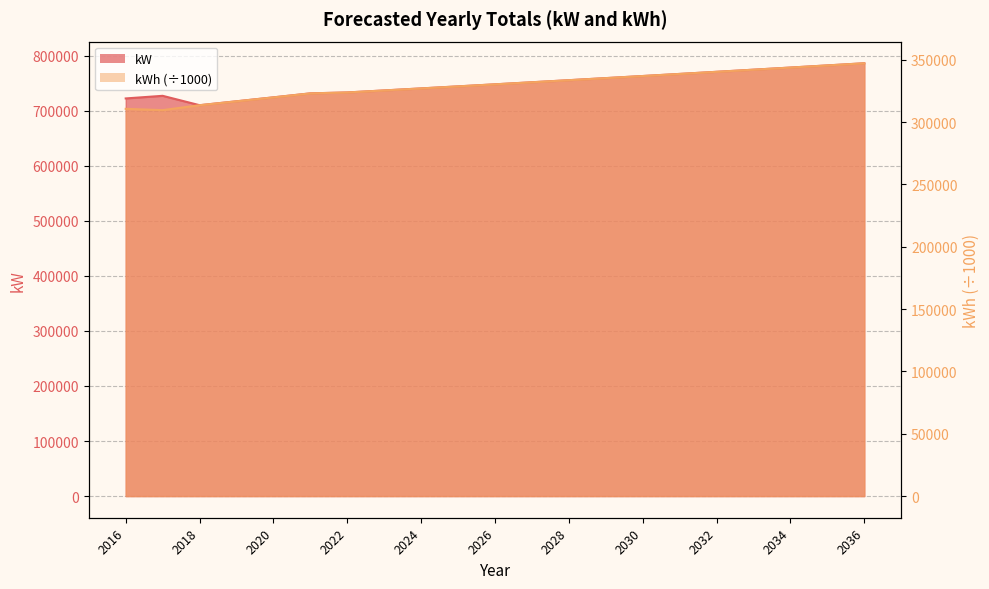

What is the difference between the kWh values at 2034 and 2036?

3446.4